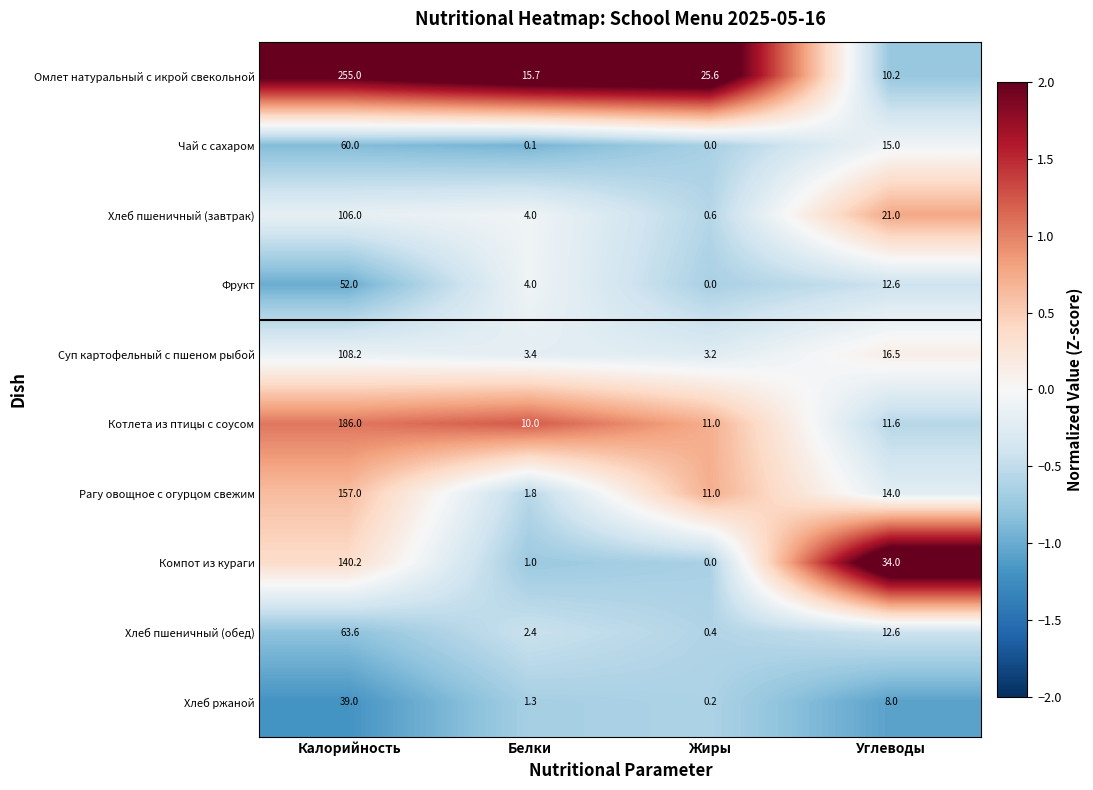

What is the difference between the highest and lowest values at Калорийность?

216.0